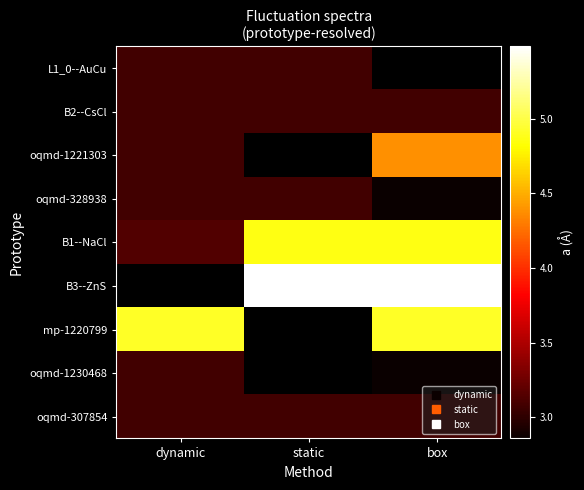

Count the number of data series in this chart.

9